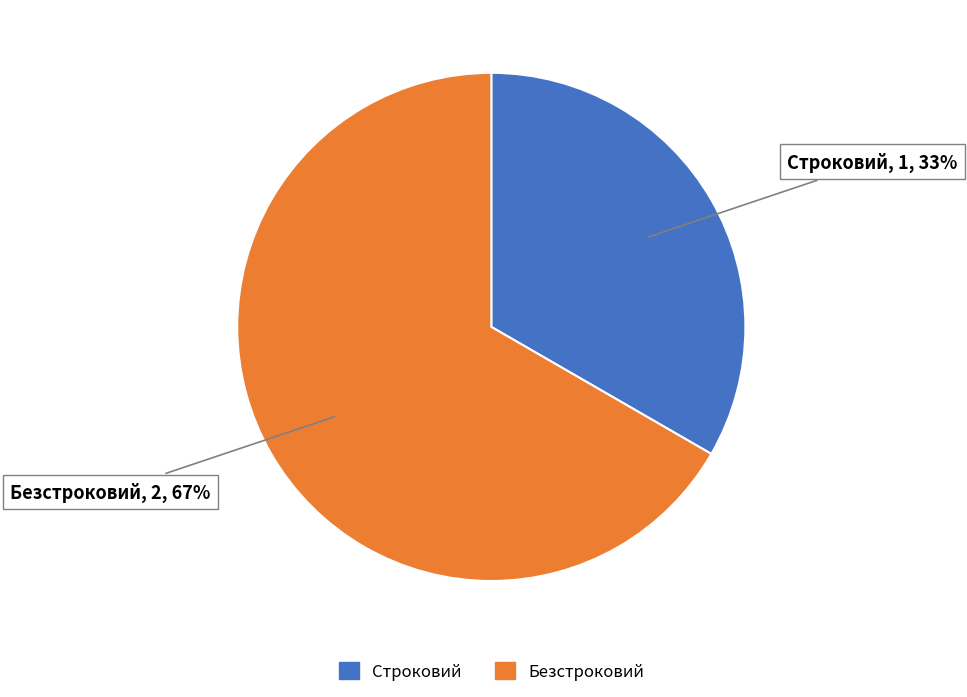

Does any single category account for the majority?

Yes